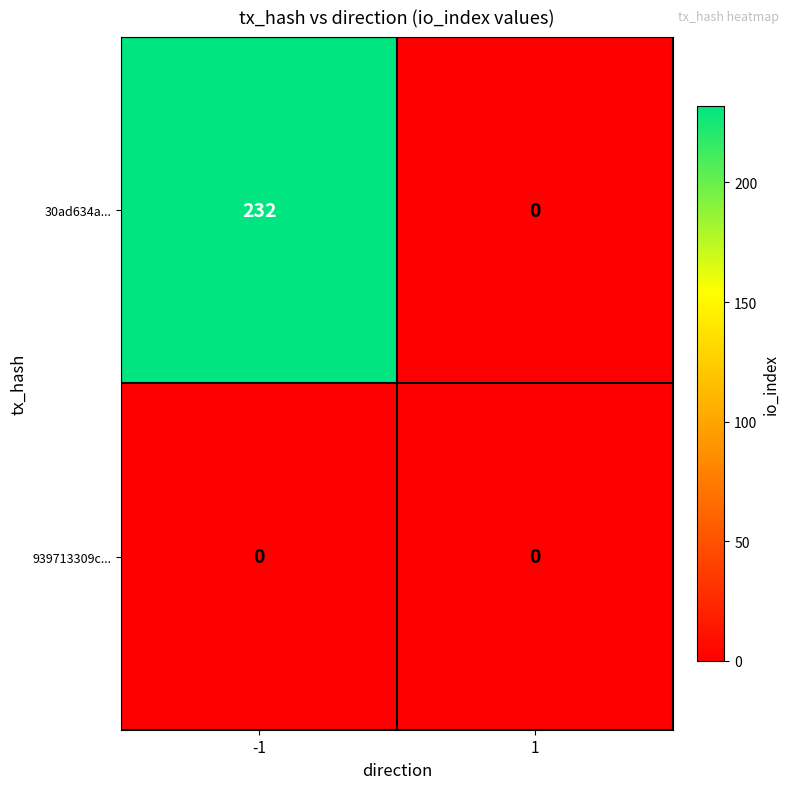

Rank the series by their maximum value, from highest to lowest.

30ad634a..., 939713309c...